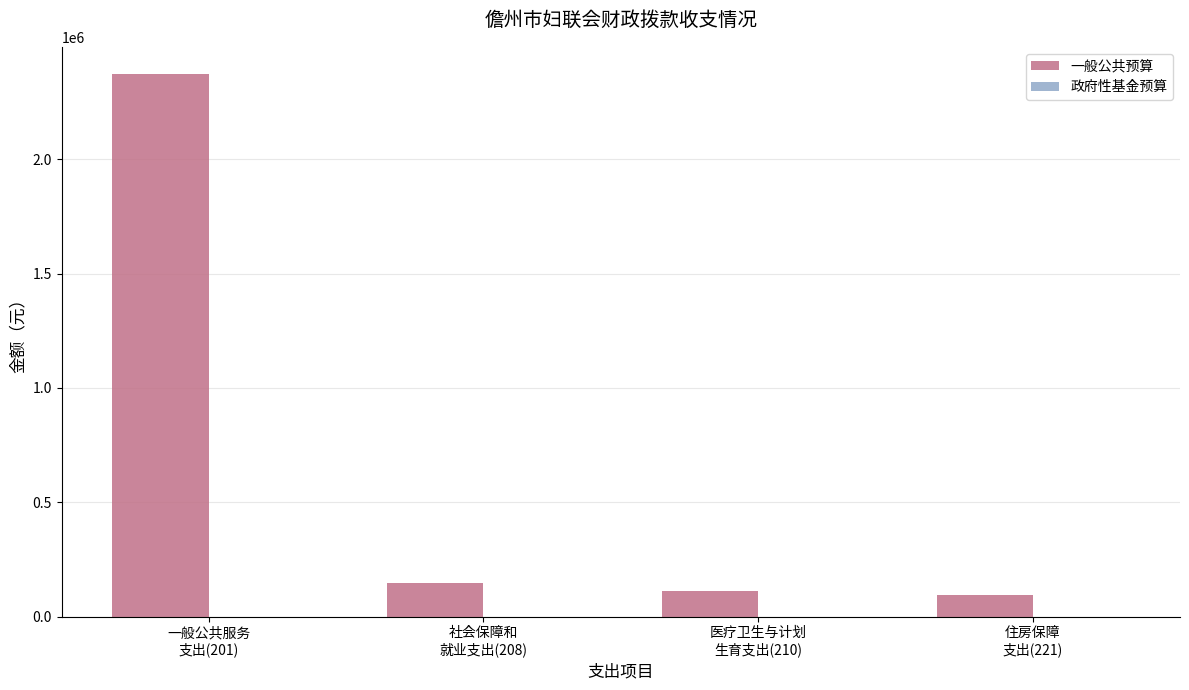

What is the greatest value displayed?

2373395.2